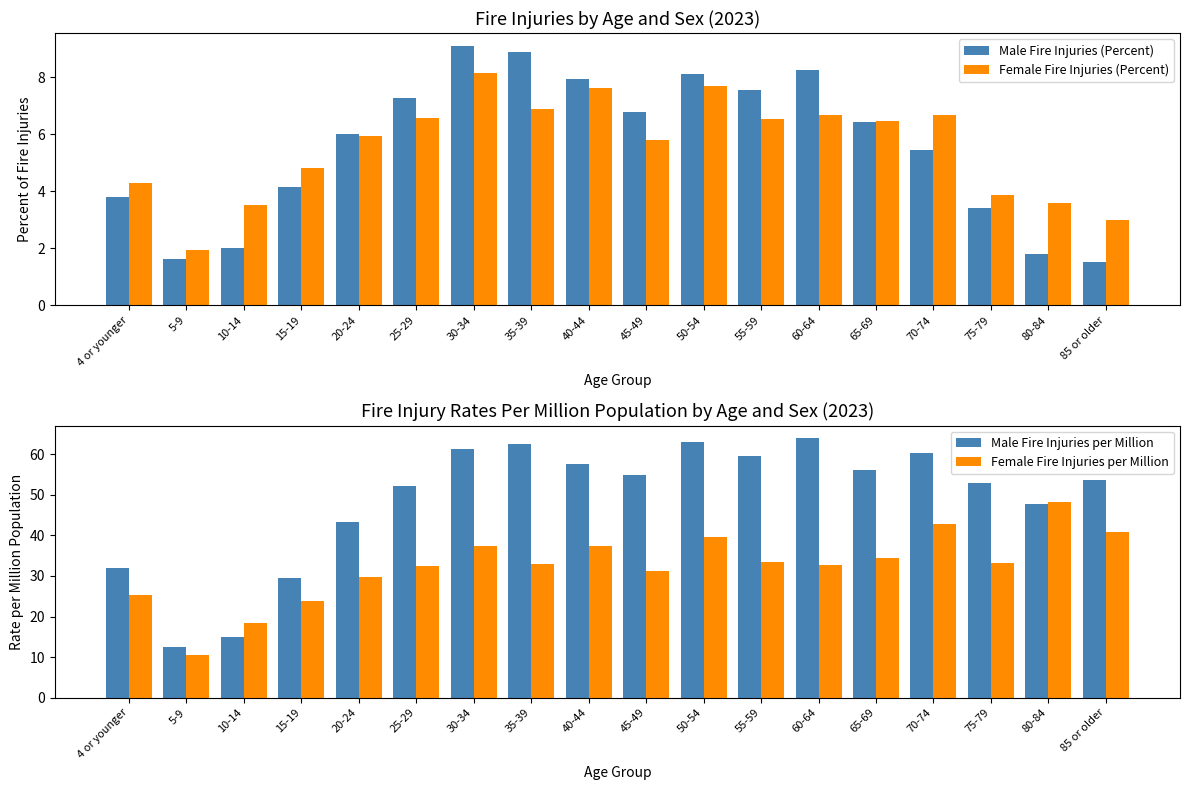

List the labels in order of Female Fire Injuries per Million value, smallest first.

5-9, 10-14, 15-19, 4 or younger, 20-24, 45-49, 25-29, 60-64, 35-39, 75-79, 55-59, 65-69, 40-44, 30-34, 50-54, 85 or older, 70-74, 80-84